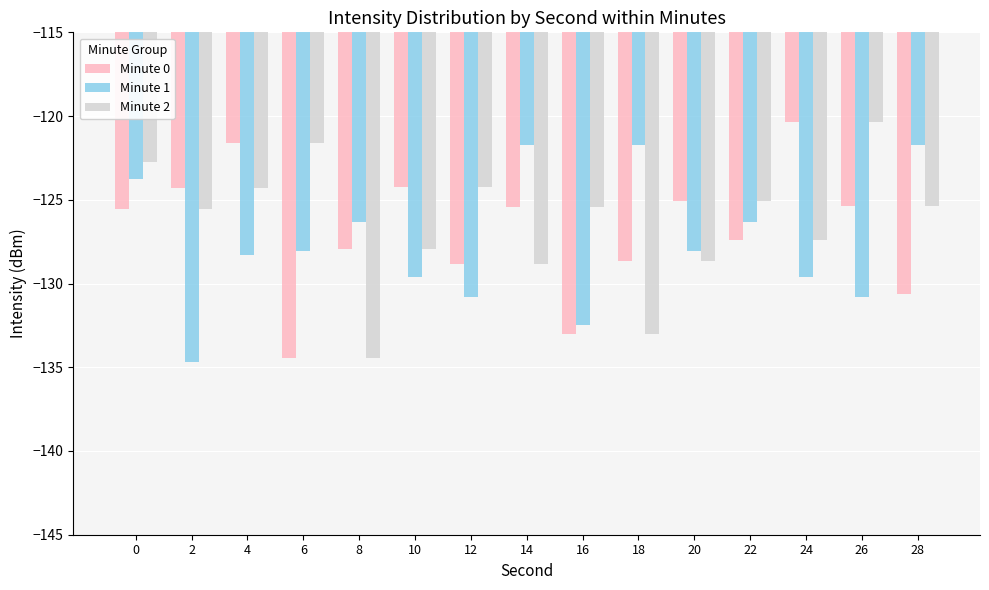

Are the bars horizontal?

No